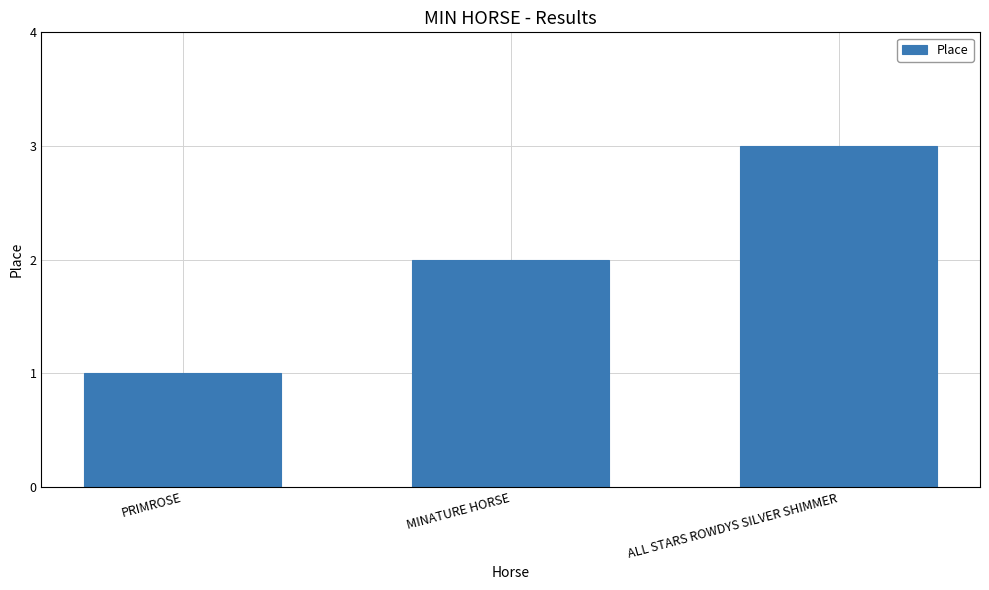

What is the label of the 3rd bar from the left?

ALL STARS ROWDYS SILVER SHIMMER